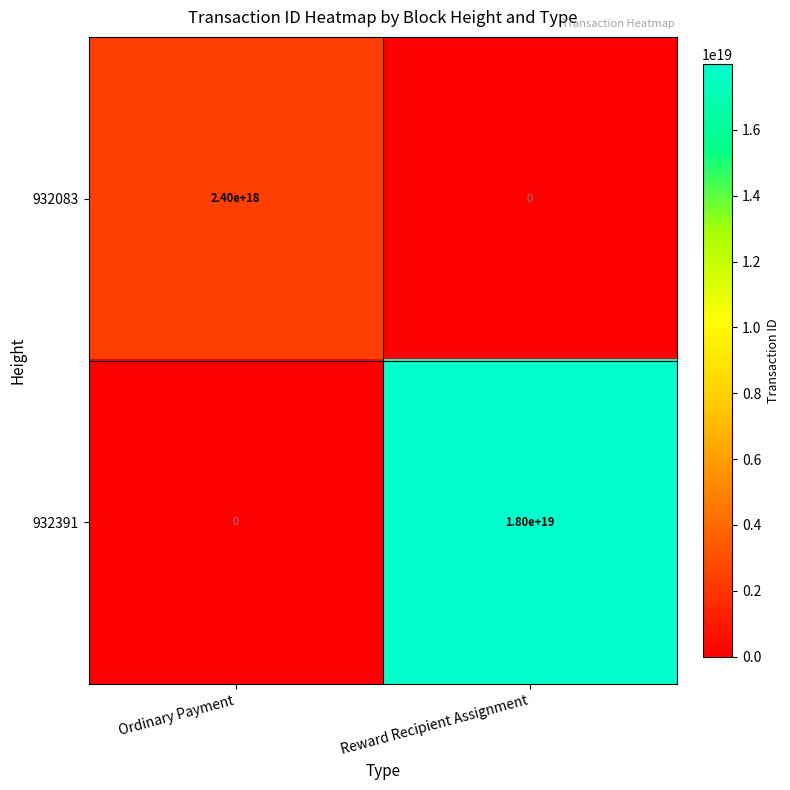

List the series in order of their overall mean, highest first.

932391, 932083